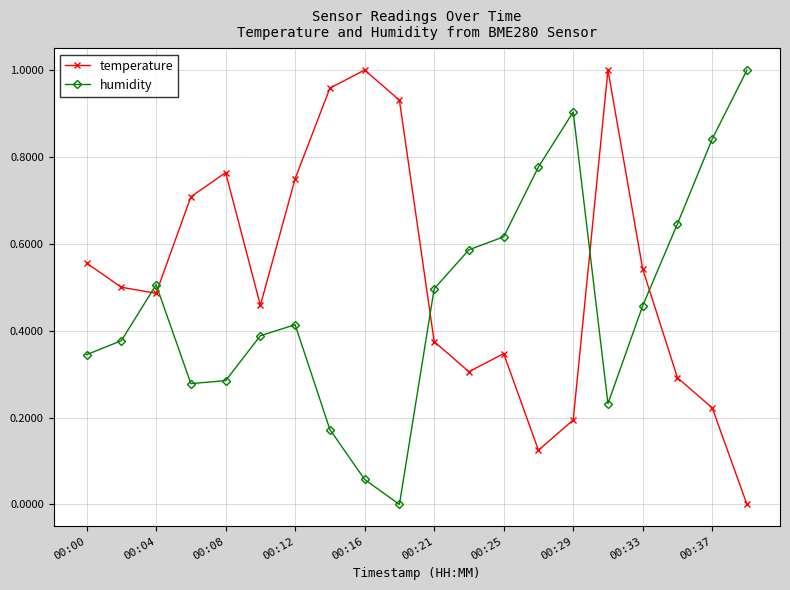

How many lines are shown in the chart?

2